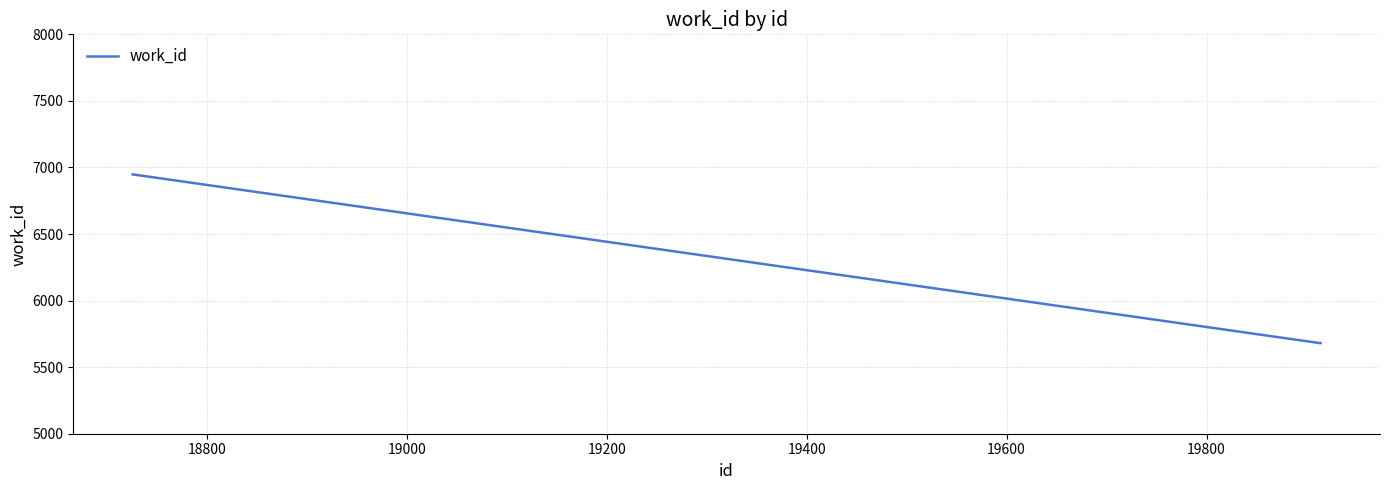

What is the smallest value displayed?

5681